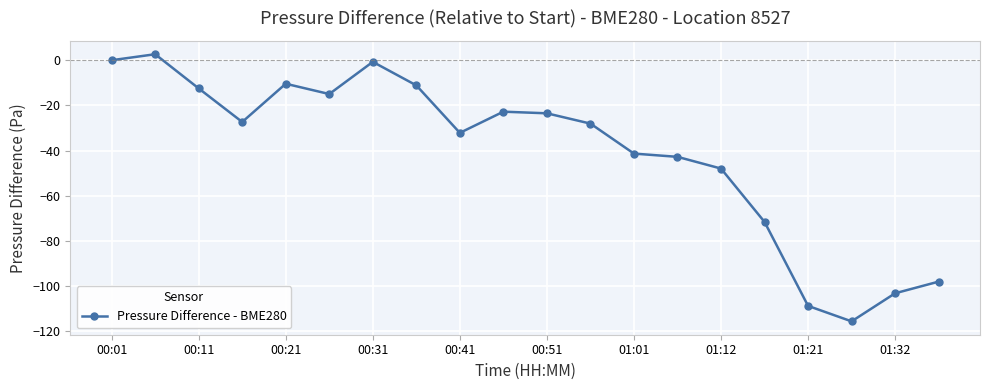

True or false: there are more than 1 points higher than both neighbors.

True